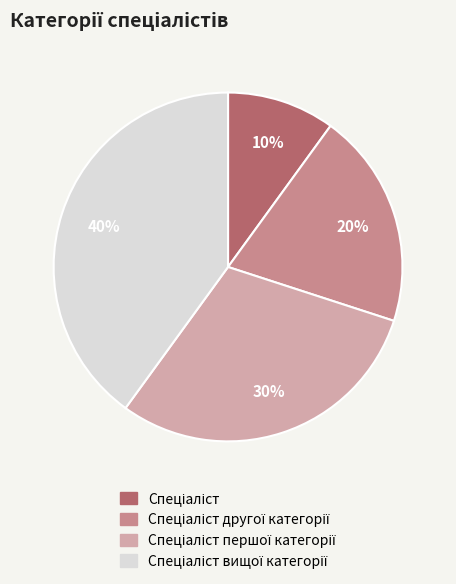

Does any single category account for the majority?

No